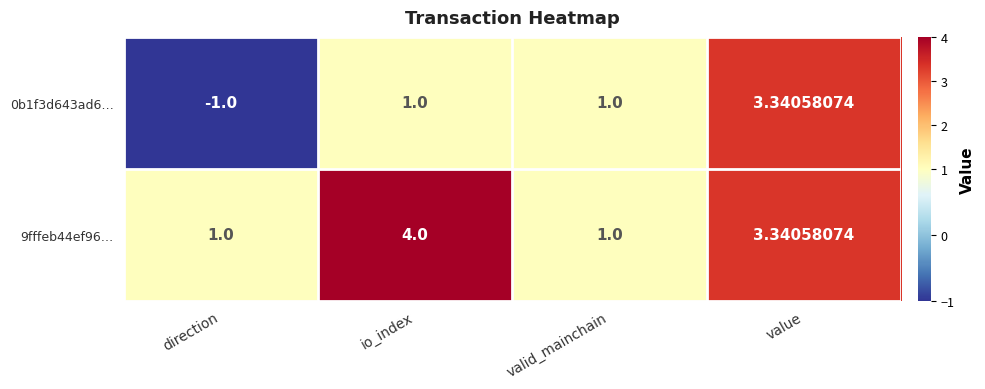

Which series changed the most between direction and io_index?

9fffeb44ef96…